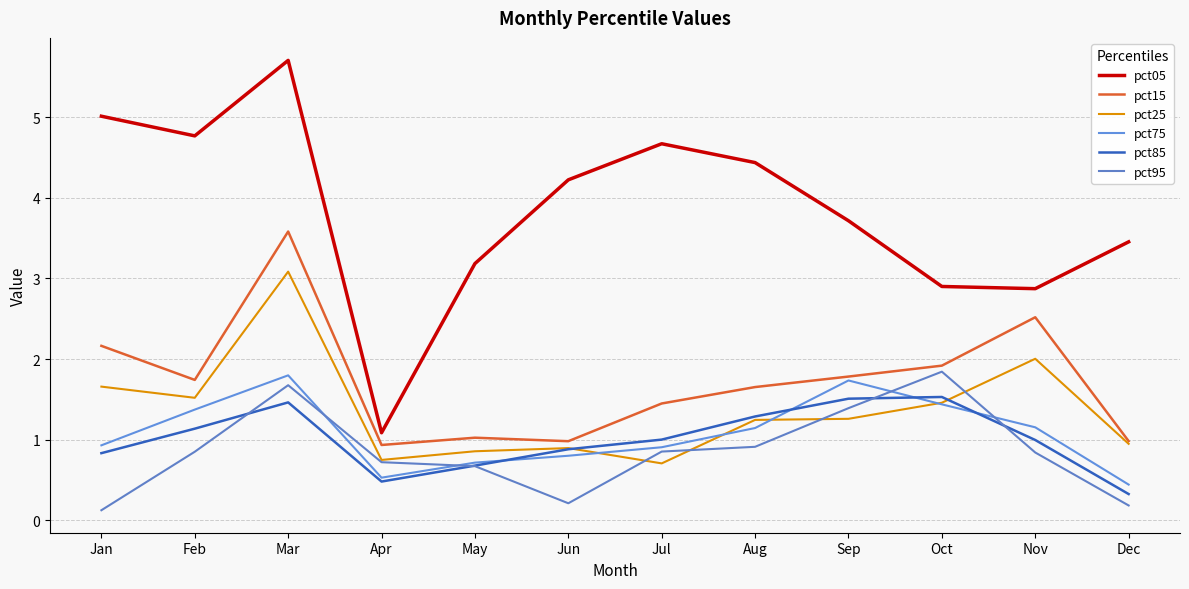

What is the maximum value shown in the chart?

5.7